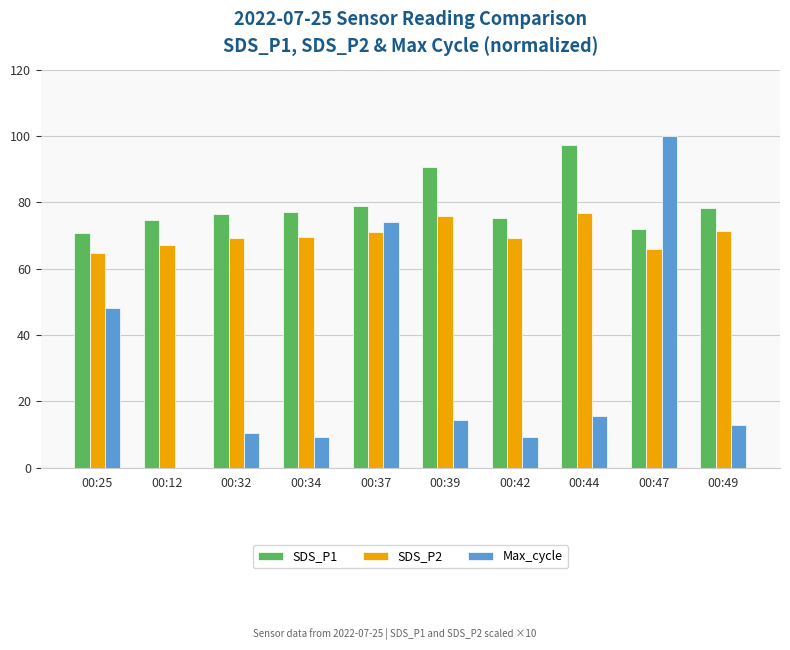

What is the total value across all series at 00:47?

238.0